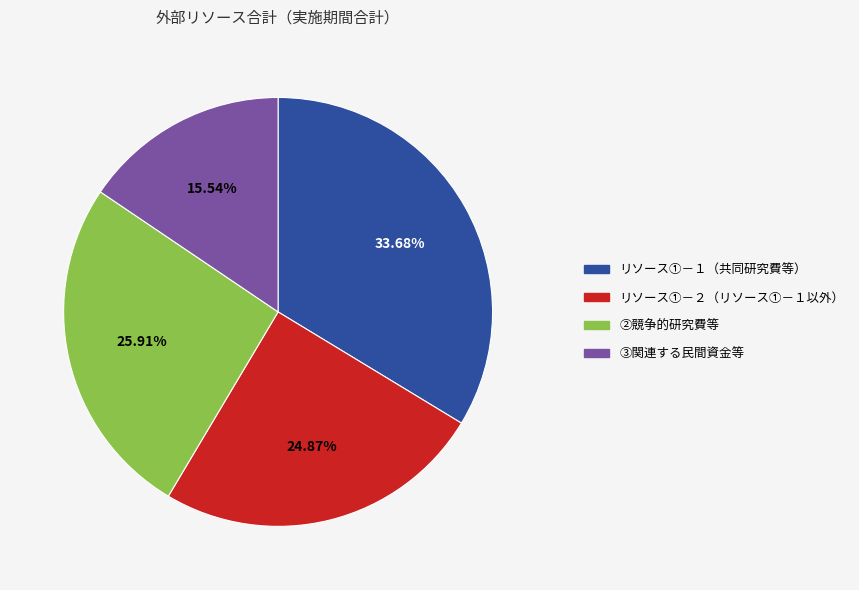

To the nearest percent, what is the difference between the largest and smallest slice percentages?

18%